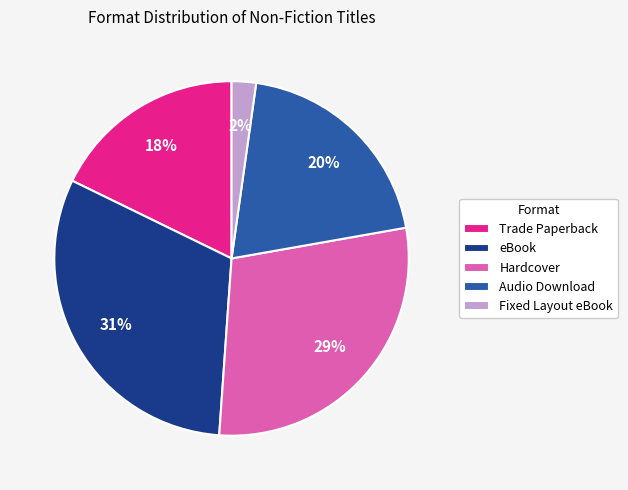

To the nearest percent, what is the combined percentage of eBook and Hardcover?

60%